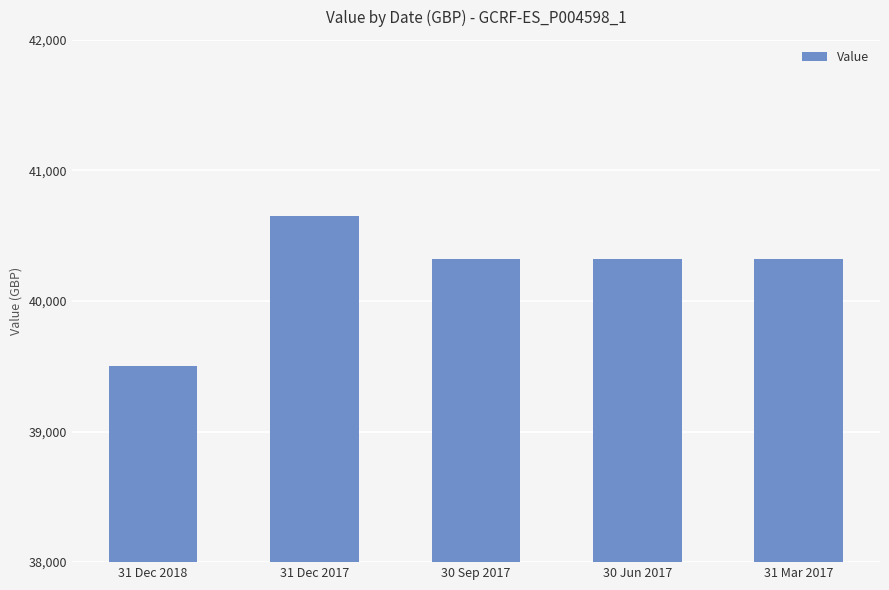

What is the label of the 3rd bar from the left?

30 Sep 2017